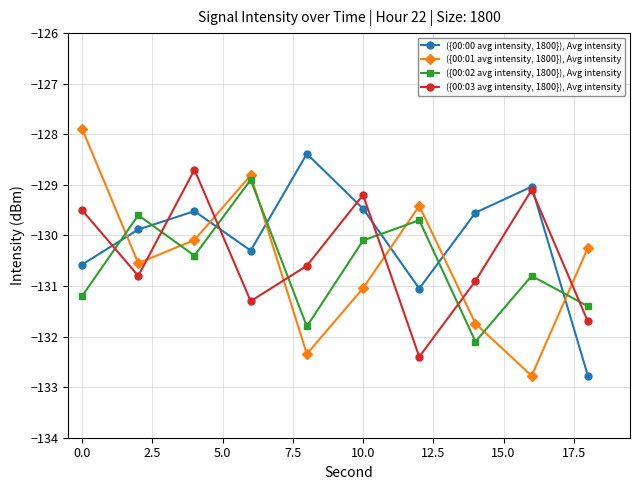

How many interior local peaks does the ({00:03 avg intensity, 1800}), Avg intensity series have?

3